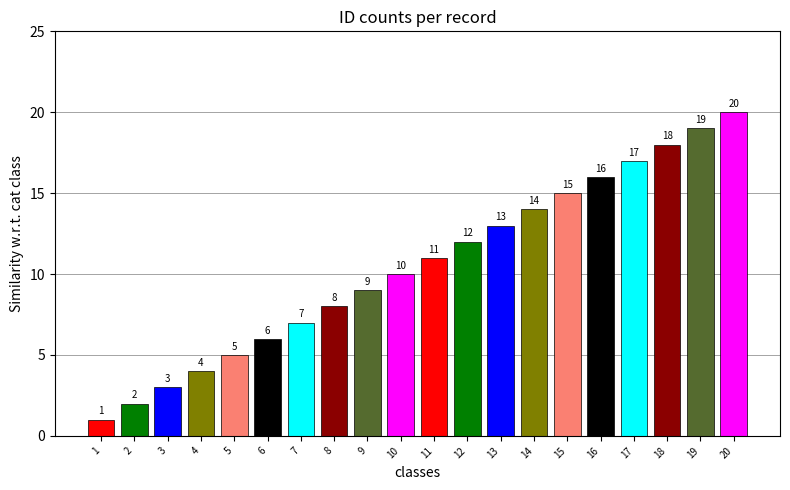

The value at 10 is 10. True or false?

True